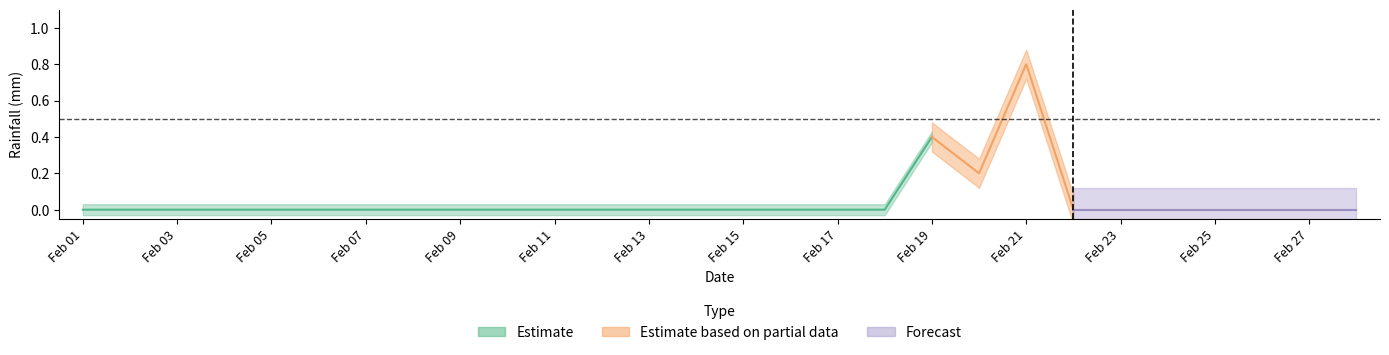

How many categories are shown in the chart?

28